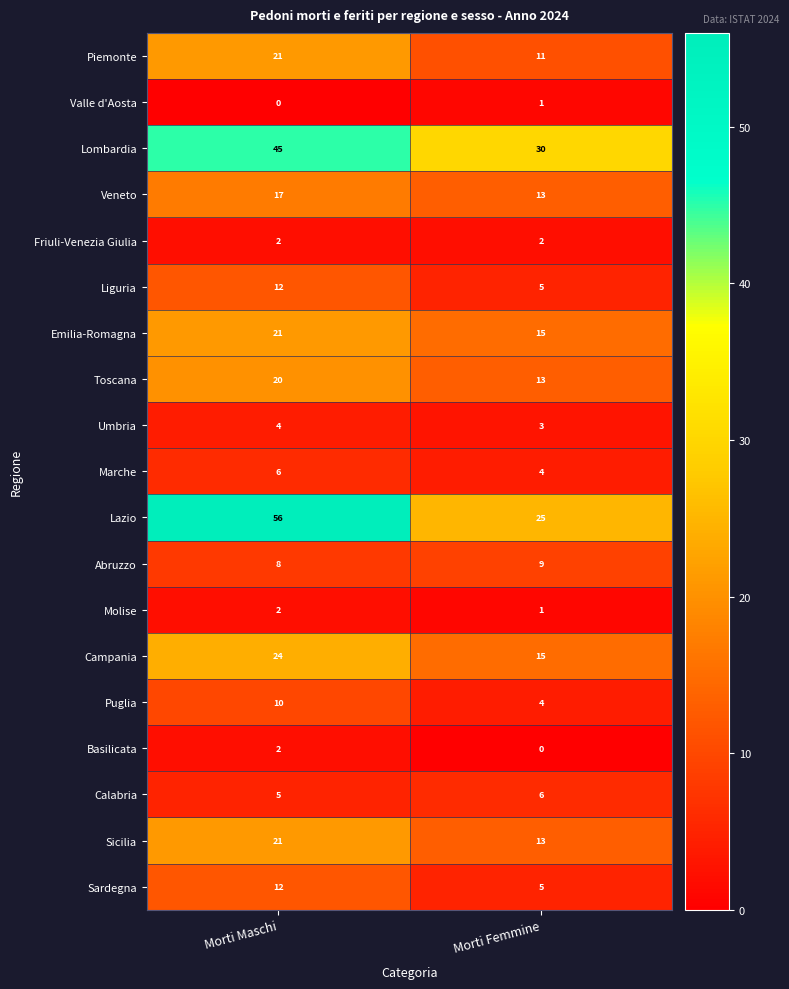

How many categories are shown in the chart?

2